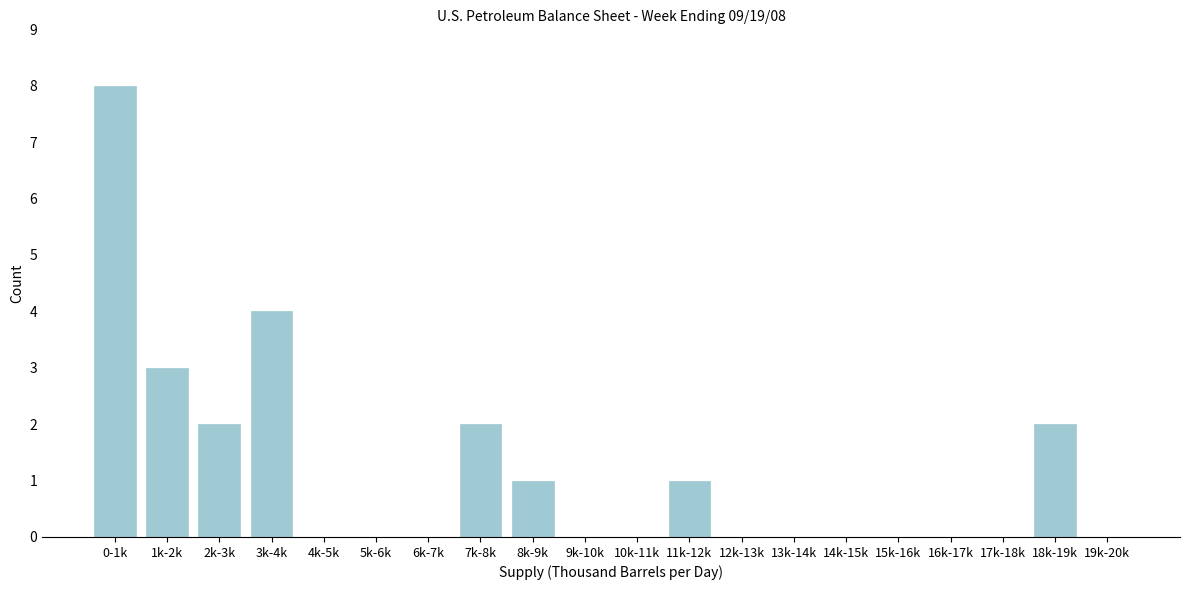

Reading left to right, list all the values displayed in this chart.

0-1k=8	1k-2k=3	2k-3k=2	3k-4k=4	4k-5k=0	5k-6k=0	6k-7k=0	7k-8k=2	8k-9k=1	9k-10k=0	10k-11k=0	11k-12k=1	12k-13k=0	13k-14k=0	14k-15k=0	15k-16k=0	16k-17k=0	17k-18k=0	18k-19k=2	19k-20k=0